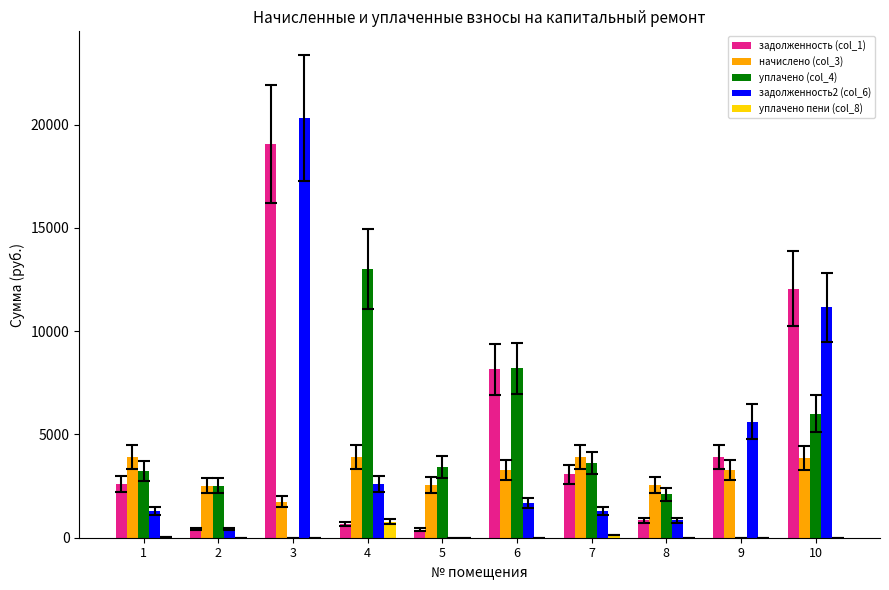

How many groups of bars are there?

10